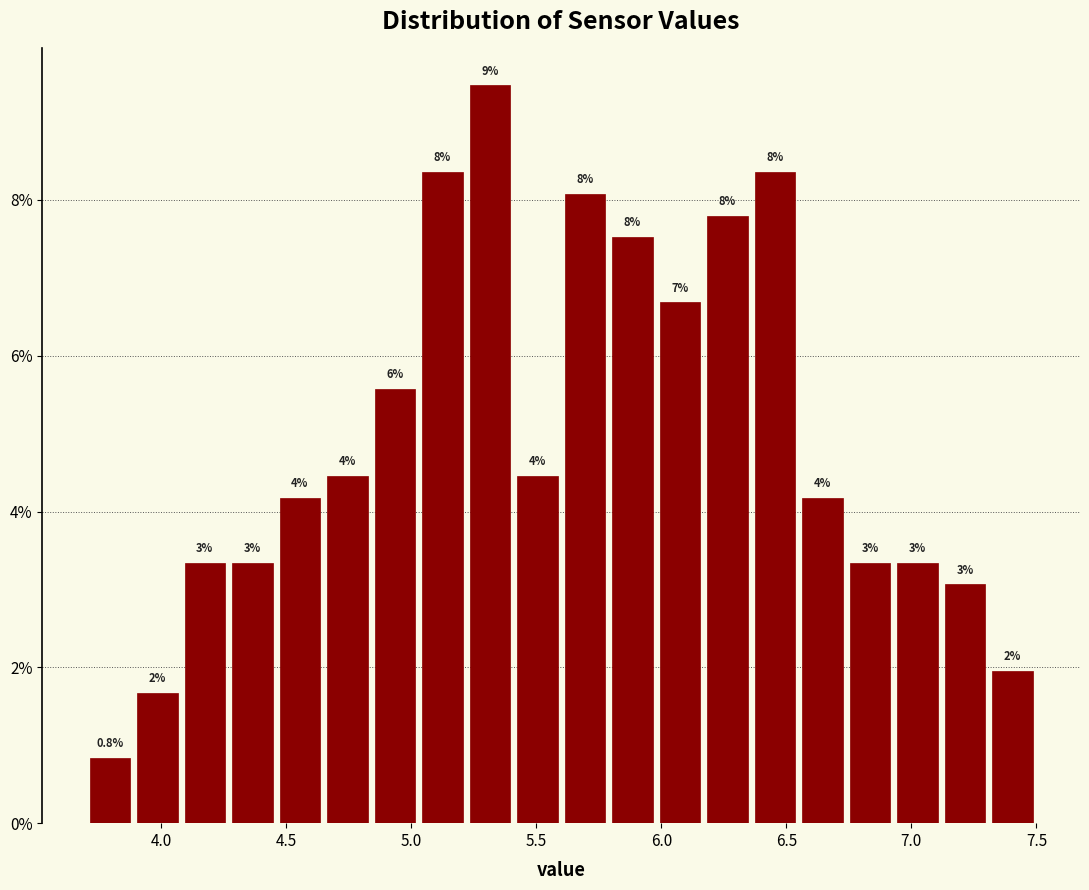

Around what value on the x-axis is the tallest bar? Give the approximate position of its centre, as read against the axis.

5.30